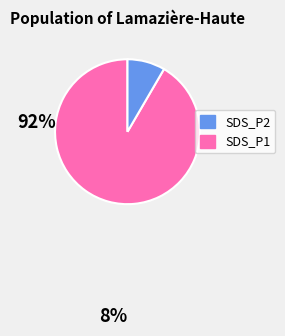

Does any single category account for the majority?

Yes